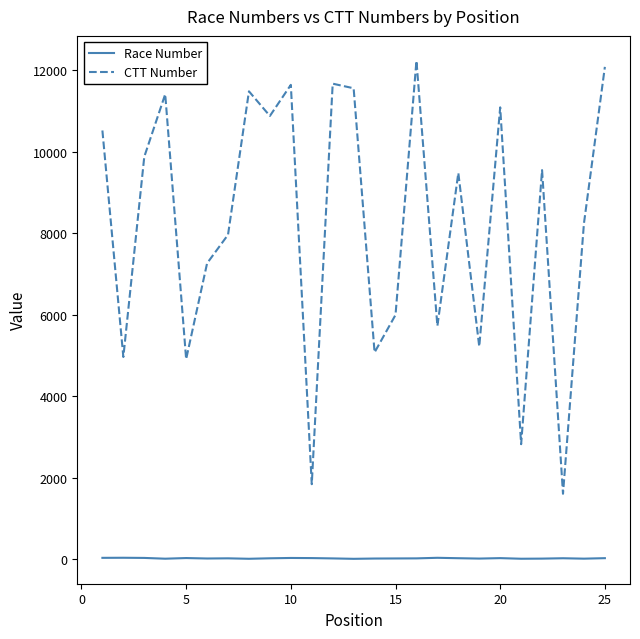

Rank the series by their maximum value, from lowest to highest.

Race Number, CTT Number